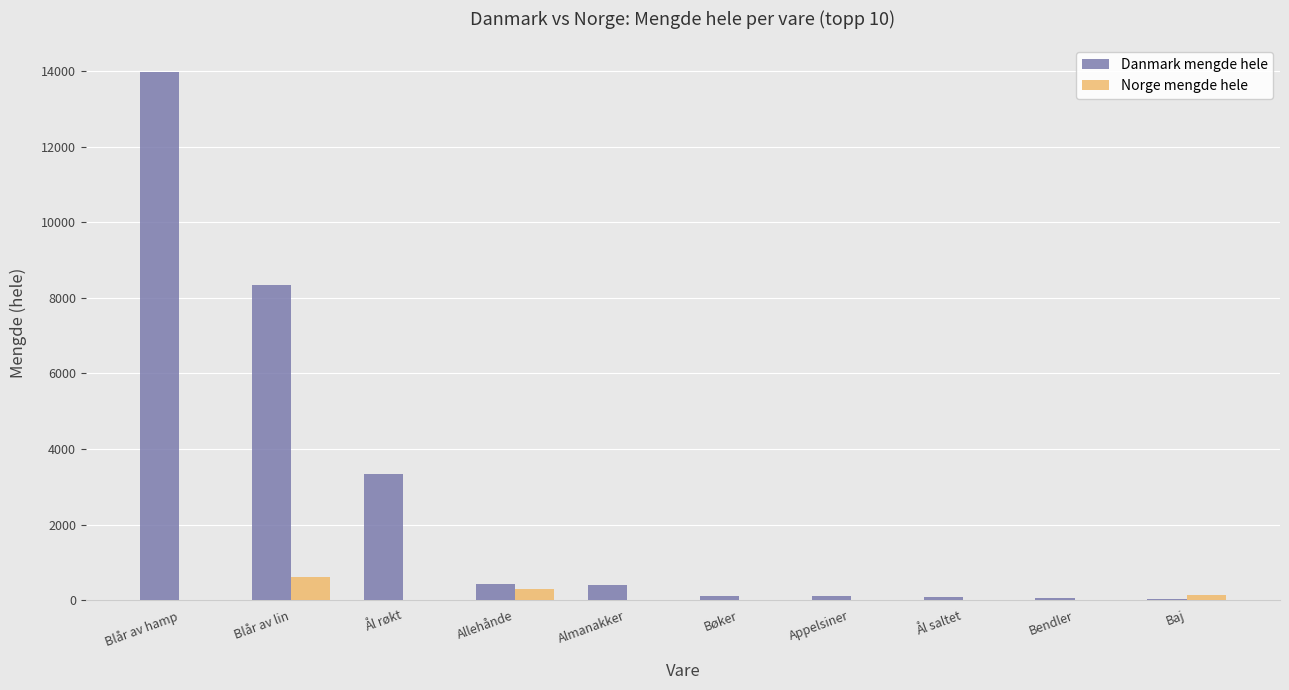

Which series changed the most between Blår av hamp and Baj?

Danmark mengde hele